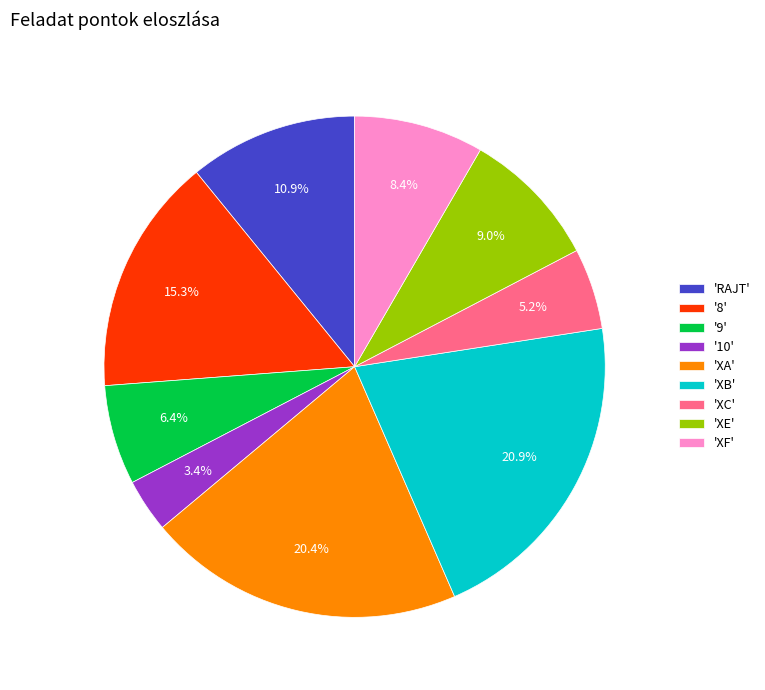

To the nearest percent, what is the average slice percentage?

11%